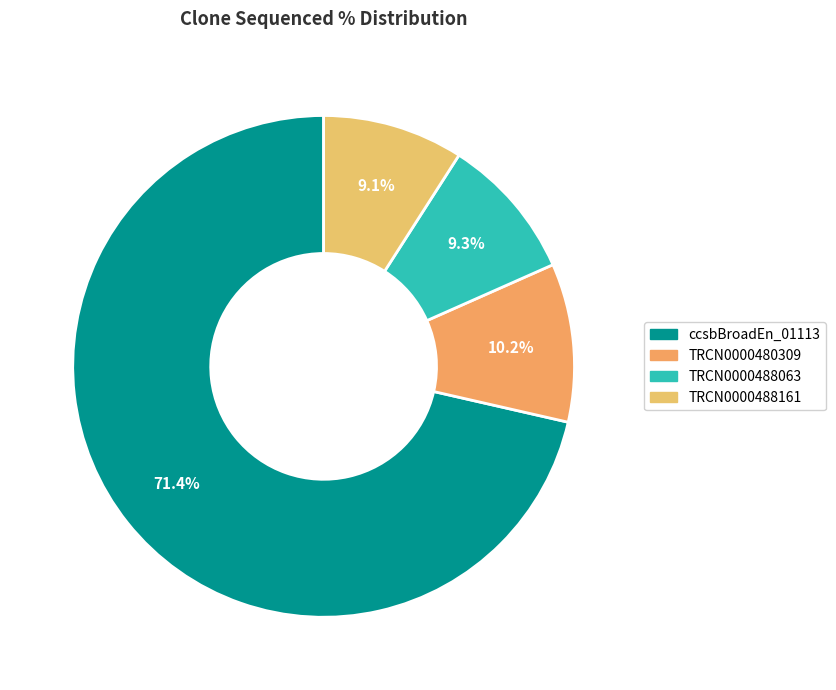

How many segments does this pie chart have?

4